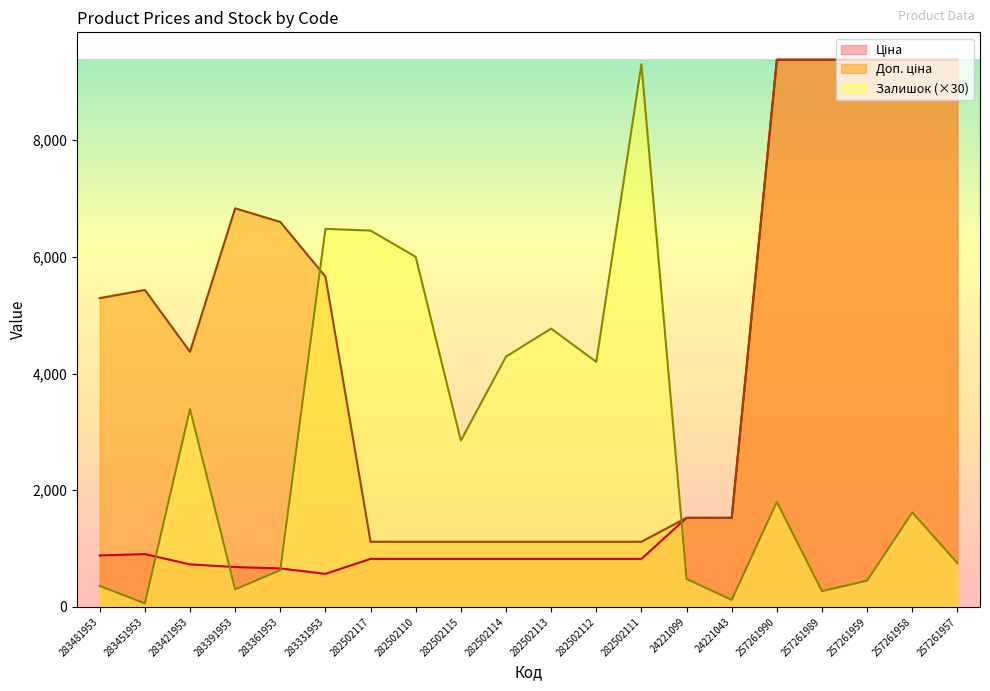

Rank the series at 283481953 from lowest to highest value.

Залишок, Ціна, Доп. ціна